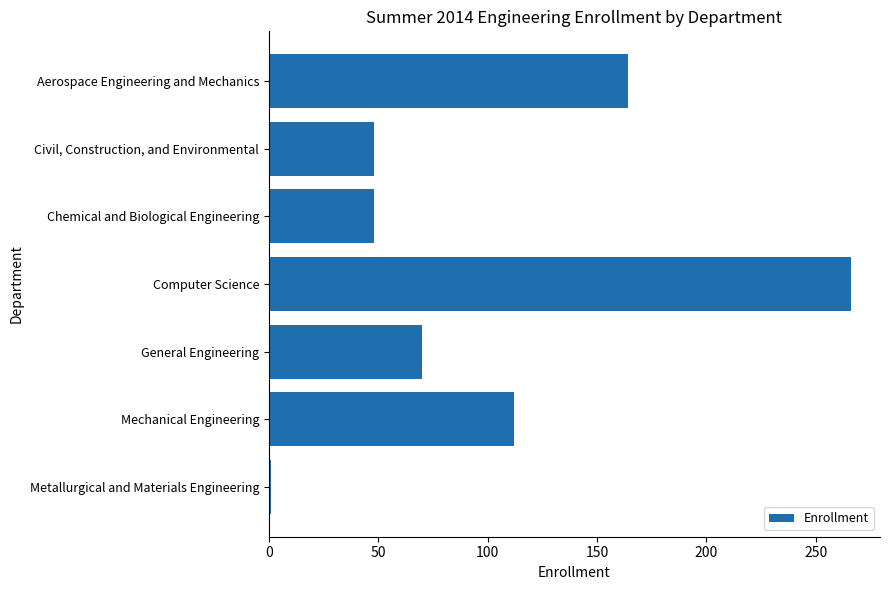

What is the sum of all values?

709